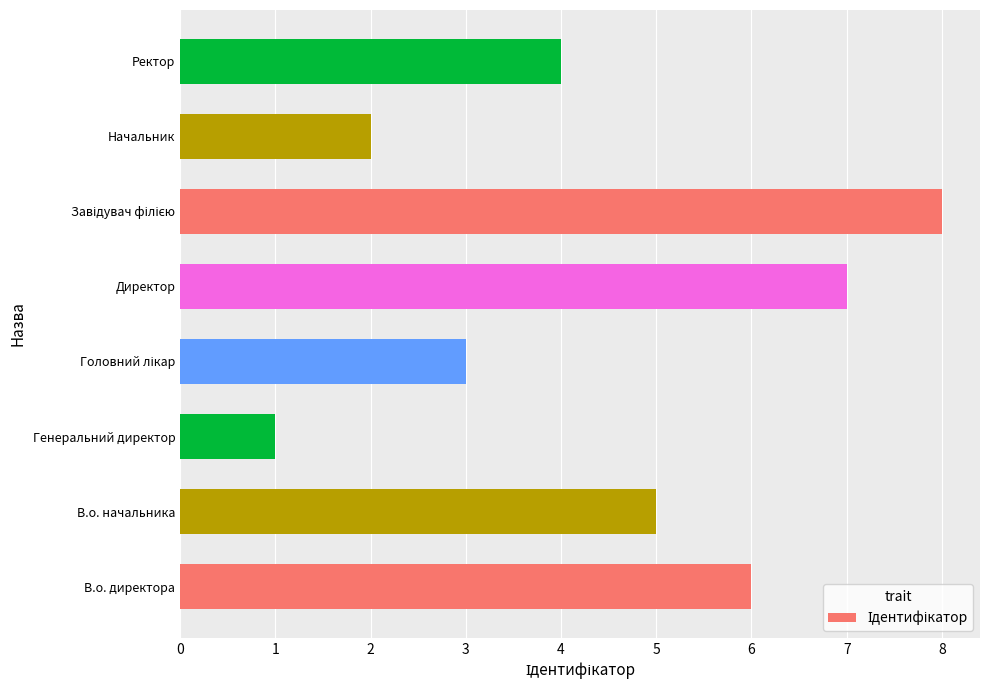

True or false: the data shows 6 at В.о. директора.

True